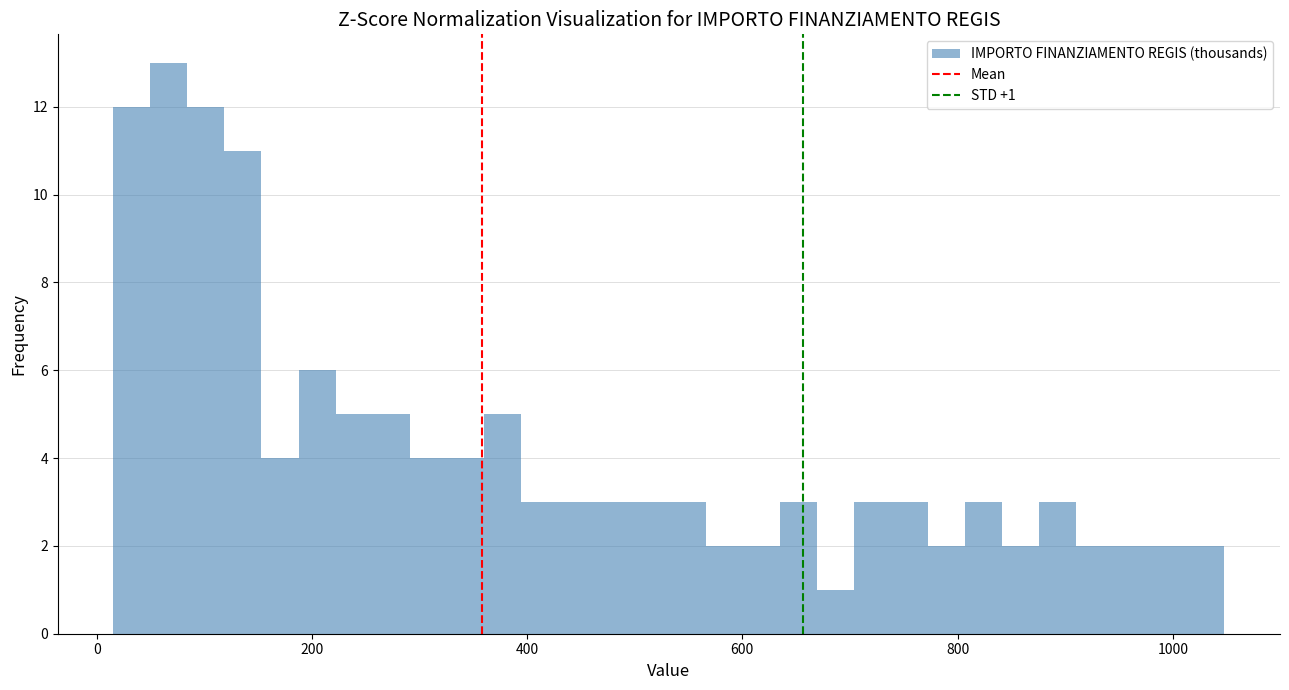

Around what value on the x-axis is the tallest bar? Give the approximate position of its centre, as read against the axis.

60